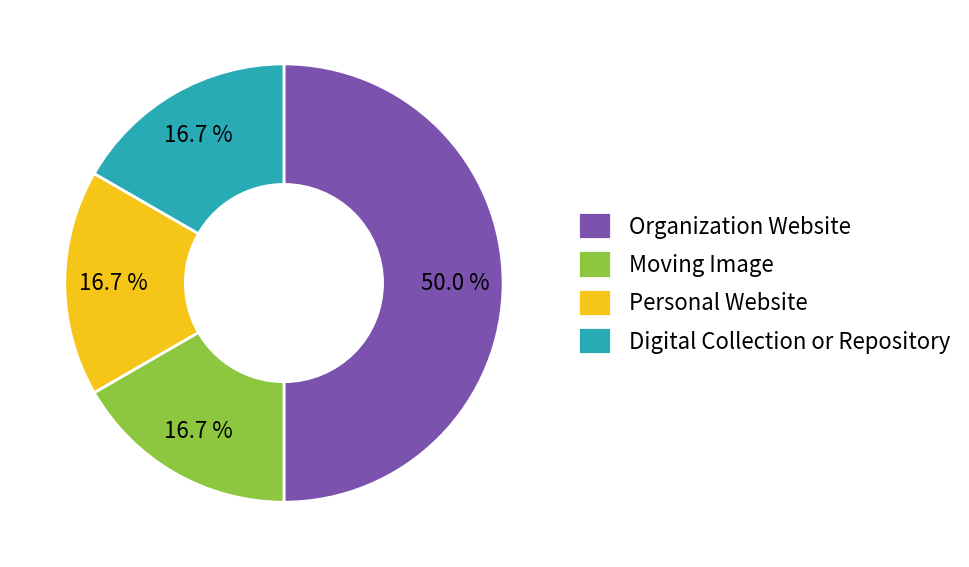

Count the number of slices in the pie.

4